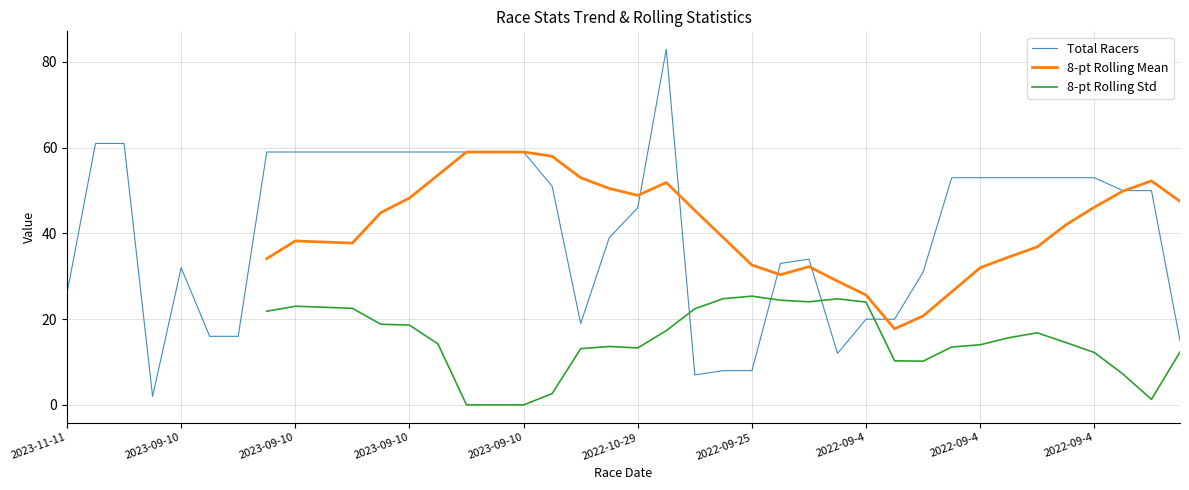

How many data points in 8-pt Rolling Std are above 12?

25